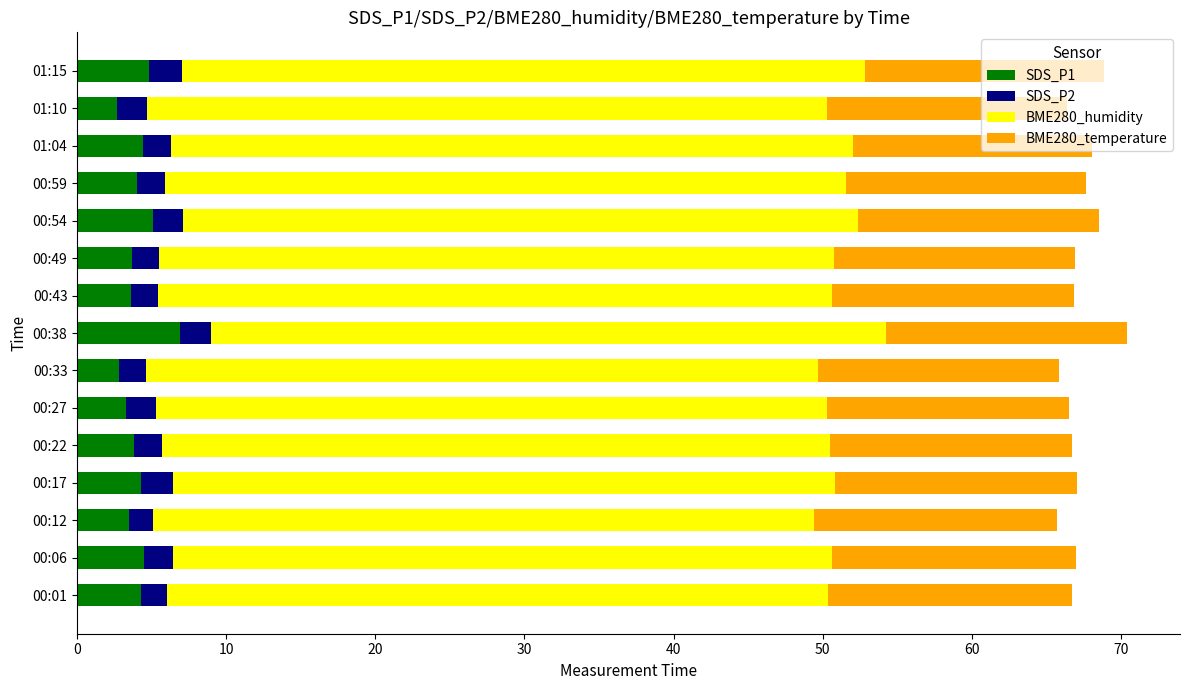

What are all the series names shown in the legend?

SDS_P1, SDS_P2, BME280_humidity, BME280_temperature